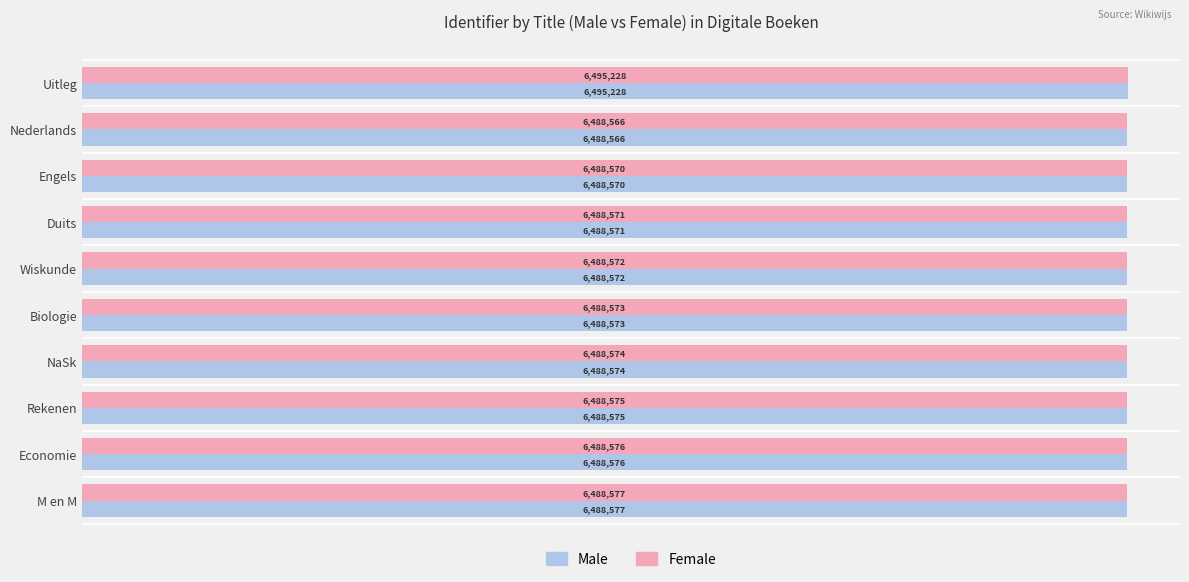

What are all the series names shown in the legend?

Male, Female